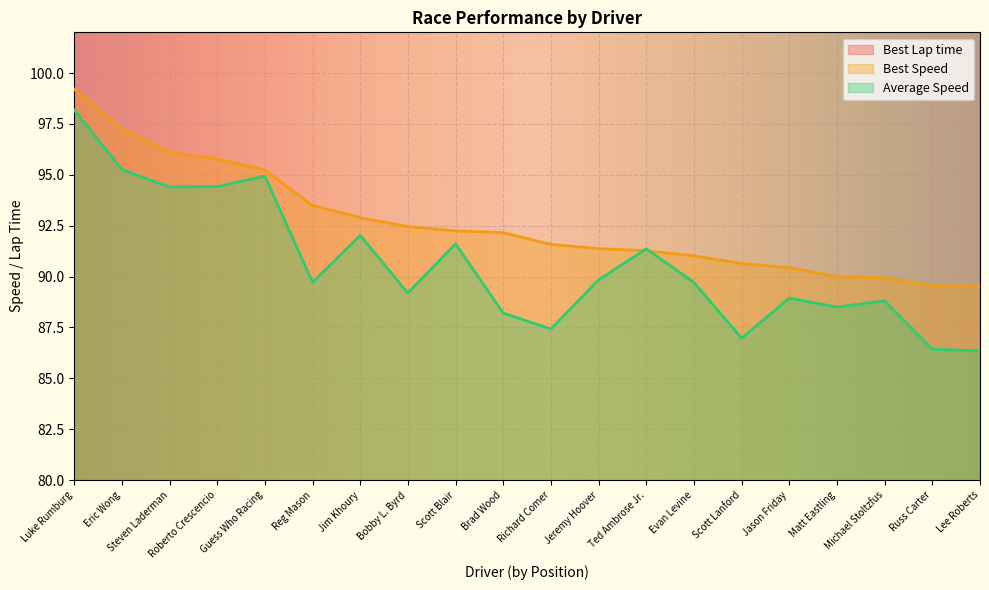

What are all the series names shown in the legend?

Best Lap time, Best Speed, Average Speed